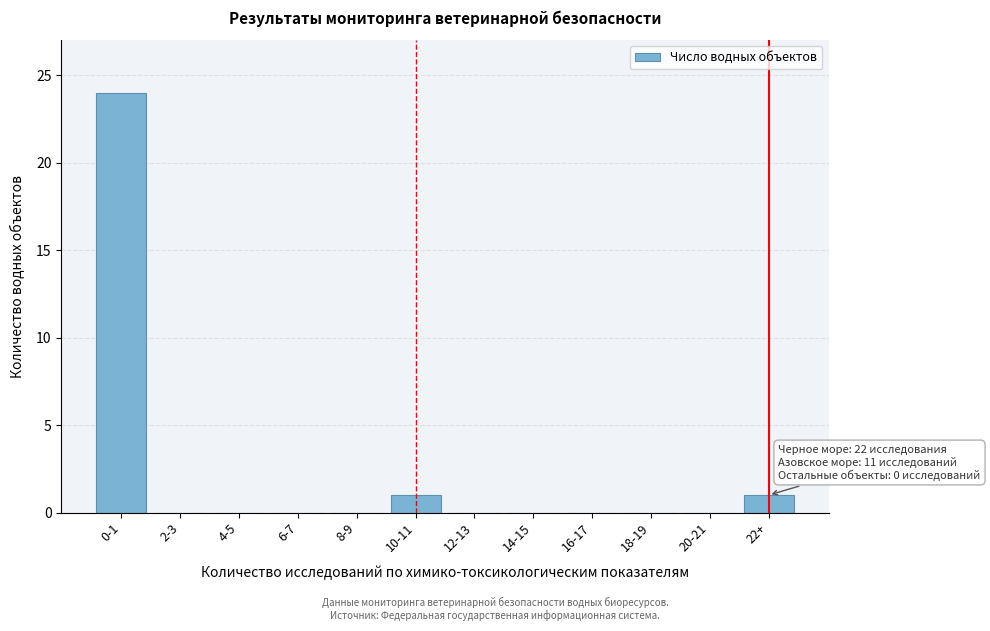

Reading left to right, transcribe all the data shown in this chart.

0-1=24	2-3=0	4-5=0	6-7=0	8-9=0	10-11=1	12-13=0	14-15=0	16-17=0	18-19=0	20-21=0	22+=1